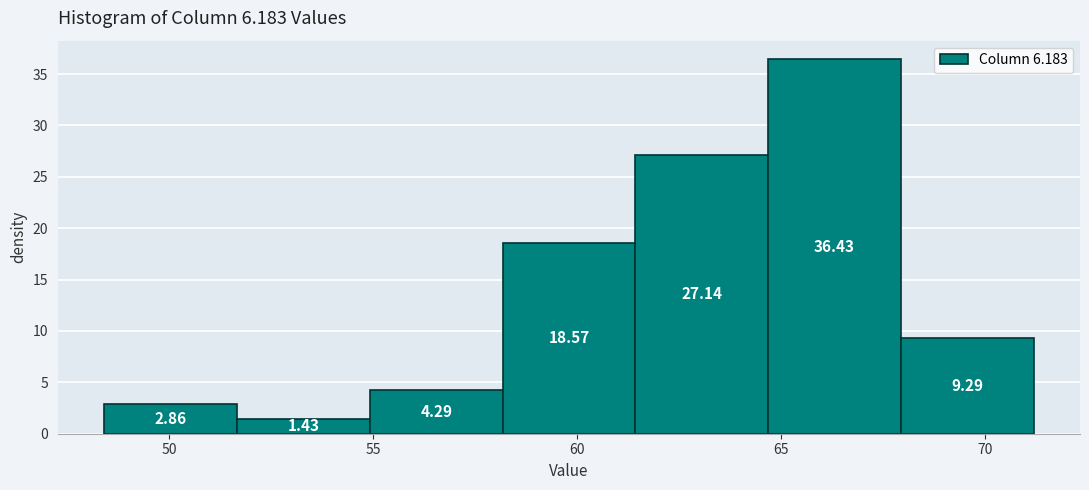

Over which range of the x-axis is the bar tallest?

64.5 to 68.0